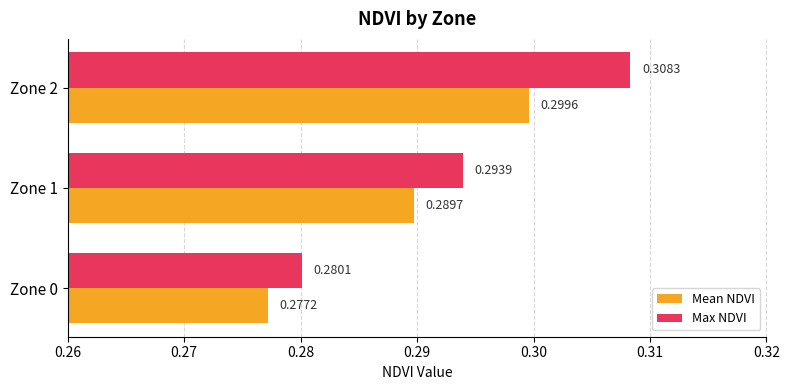

At which category is the sum across all series the highest?

Zone 2